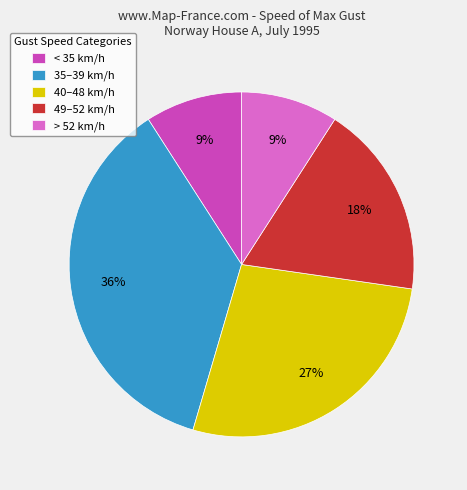

To the nearest percent, what is the difference between the 35–39 km/h and > 52 km/h slice percentages?

27%